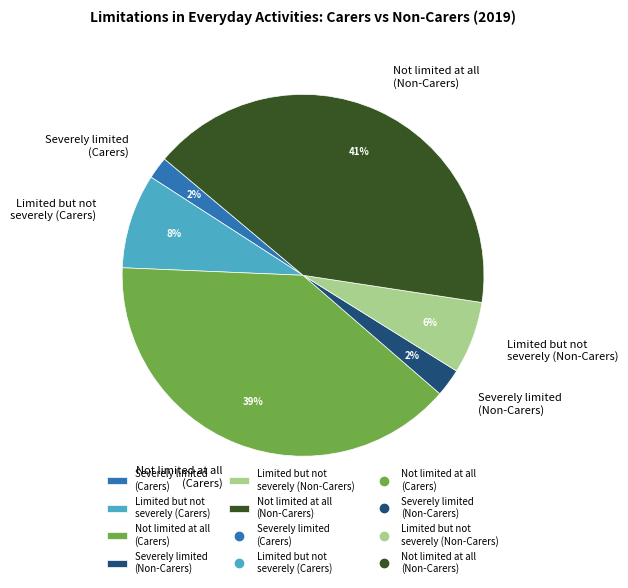

The Not limited at all (Non-Carers) slice represents 41% of the pie. True or false?

True